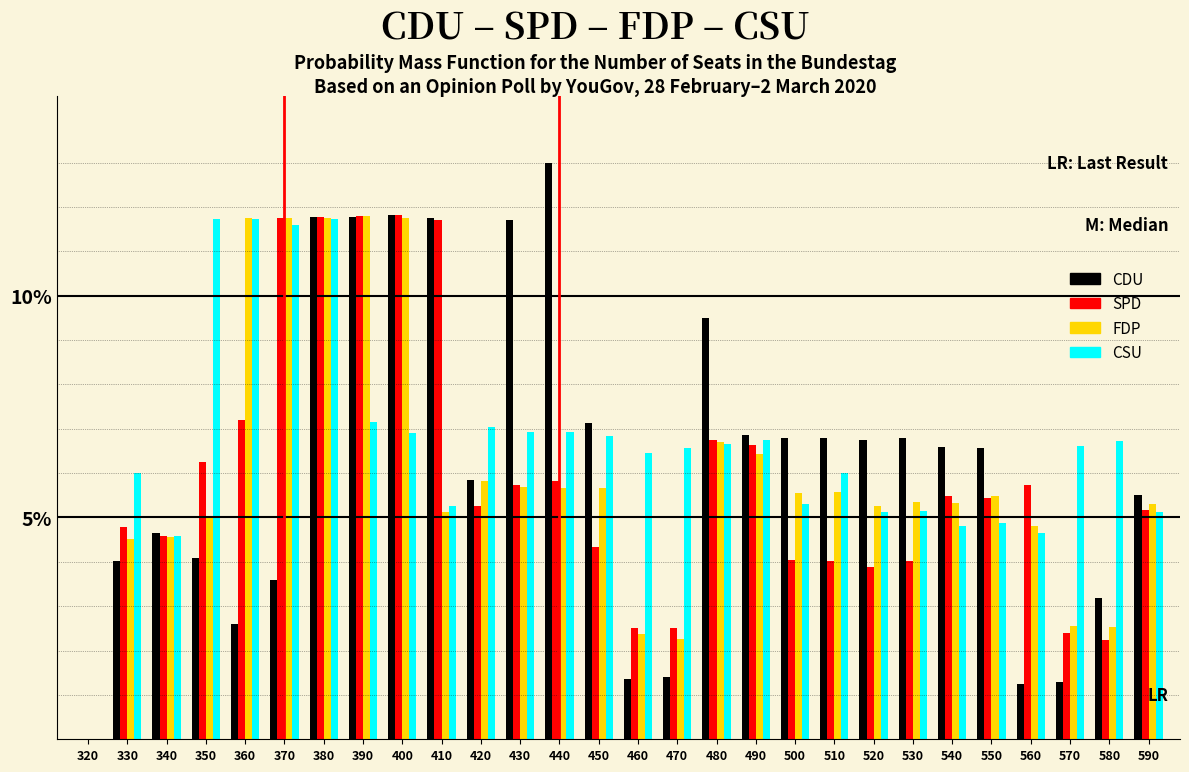

Does the chart contain stacked bars?

No